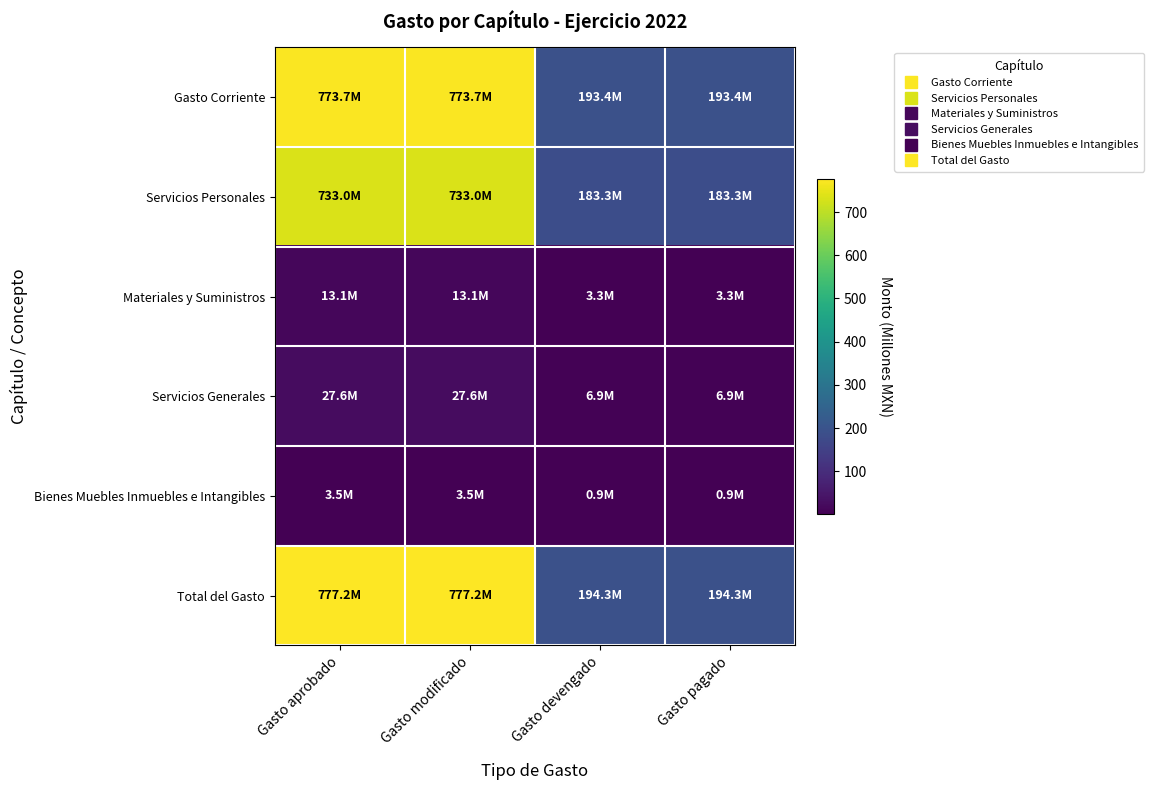

At which category is the sum across all series the highest?

Gasto aprobado